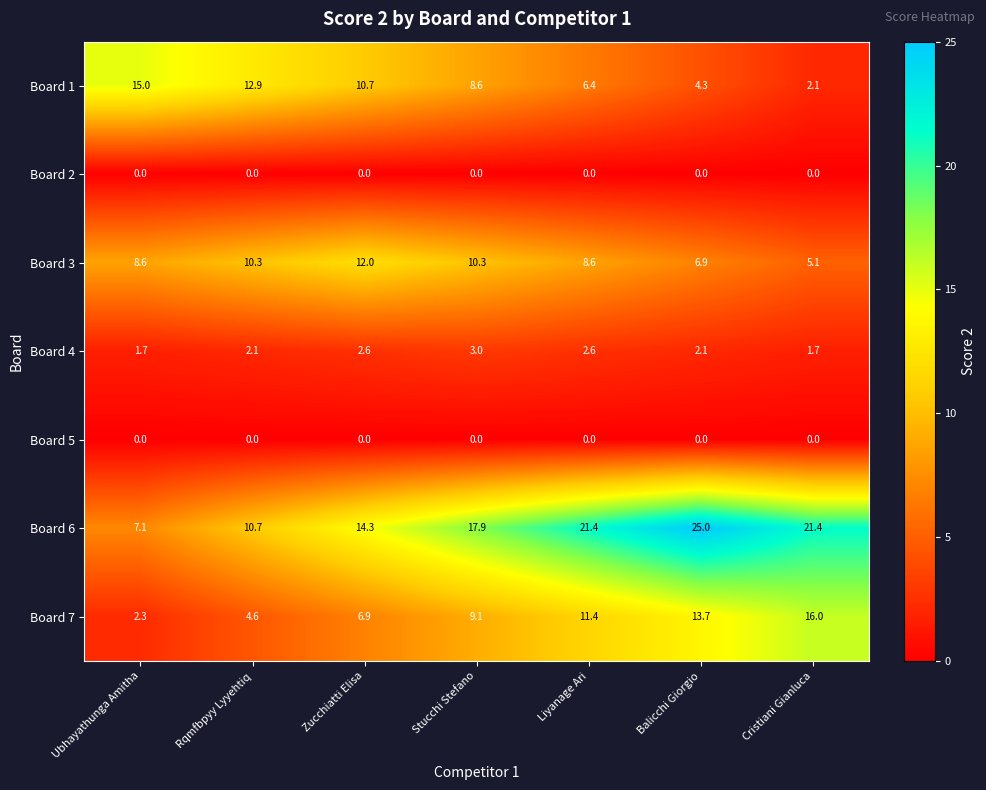

Which series has the widest spread of values?

Board 6